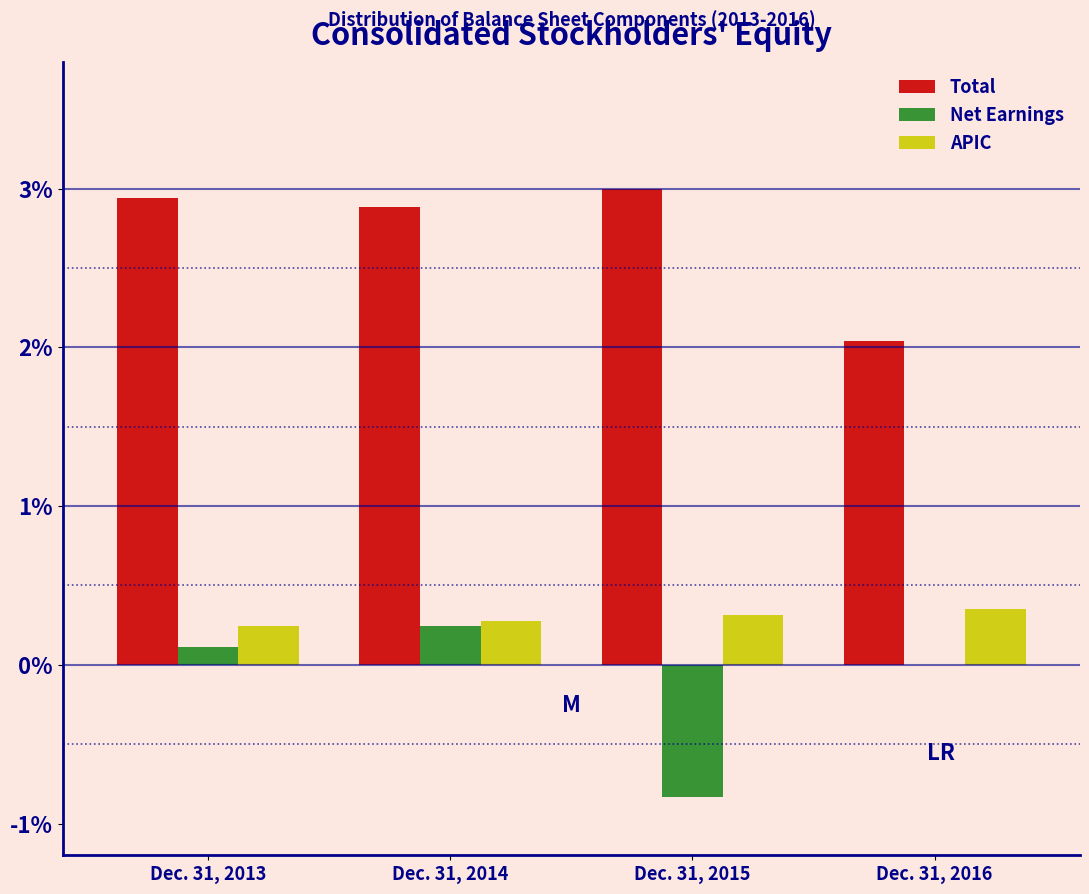

Reading left to right, extract all data points from this chart.

Total: Dec. 31, 2013=2.9	Dec. 31, 2014=2.9	Dec. 31, 2015=3.0	Dec. 31, 2016=2.0
Net Earnings: Dec. 31, 2013=0.1	Dec. 31, 2014=0.2	Dec. 31, 2015=-0.8	Dec. 31, 2016=0.0
APIC: Dec. 31, 2013=0.2	Dec. 31, 2014=0.3	Dec. 31, 2015=0.3	Dec. 31, 2016=0.4